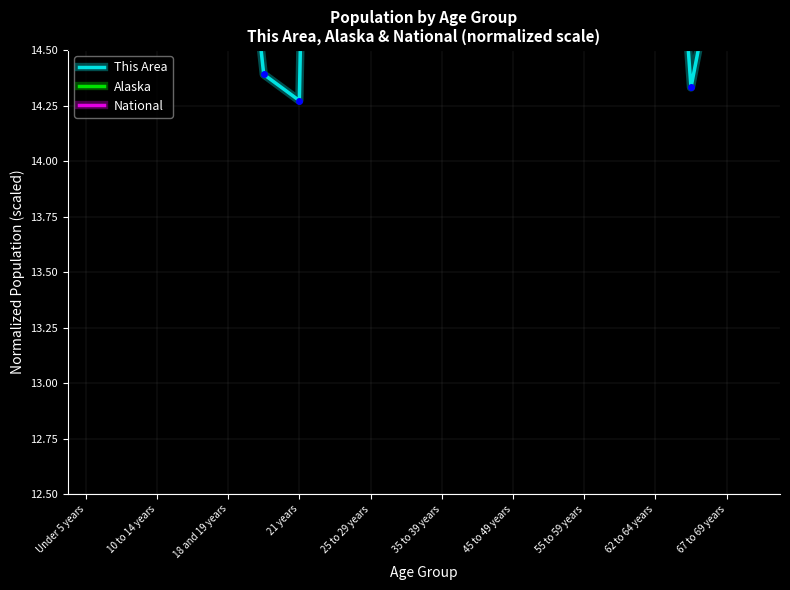

What is the approximate value of This Area at 11?

21.7